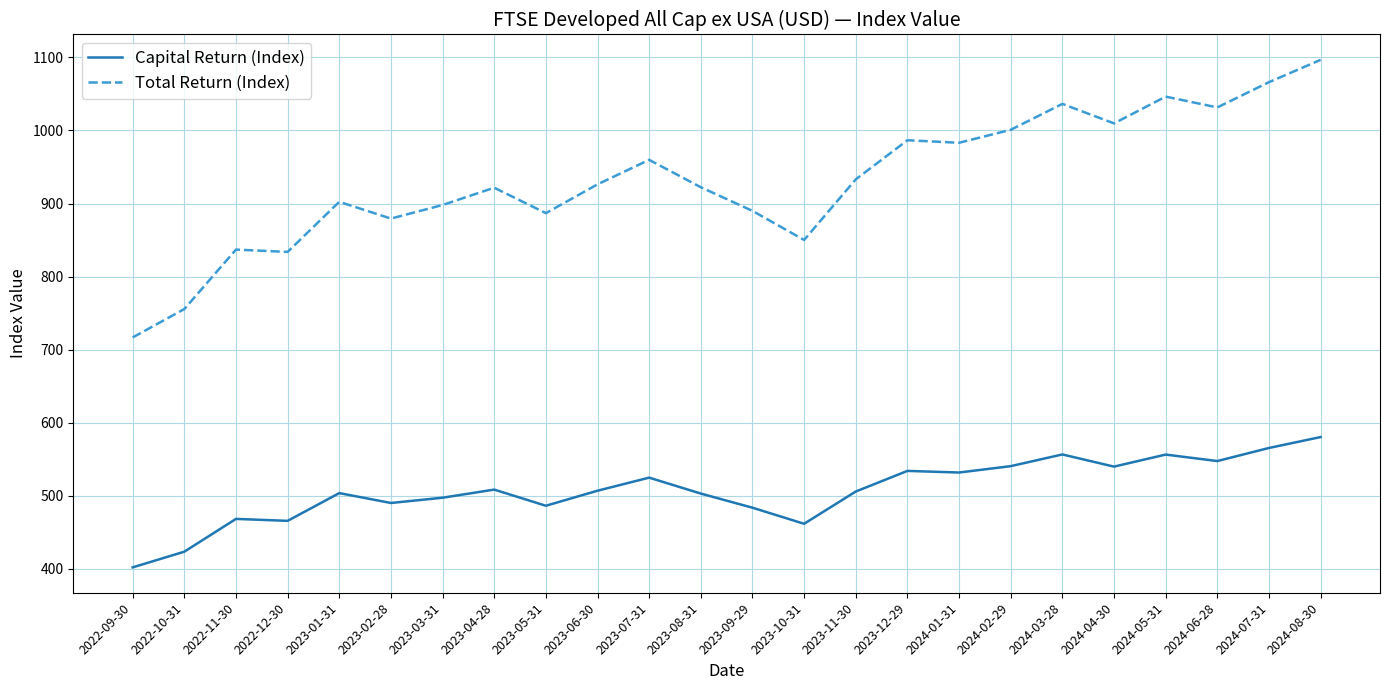

In Capital Return (Index), how many points are higher than both neighbors (excluding endpoints)?

7